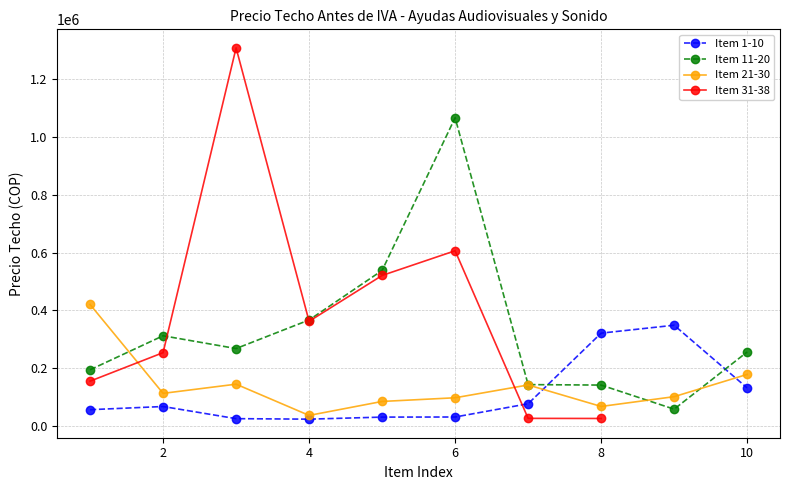

Does the chart have visible grid lines?

Yes